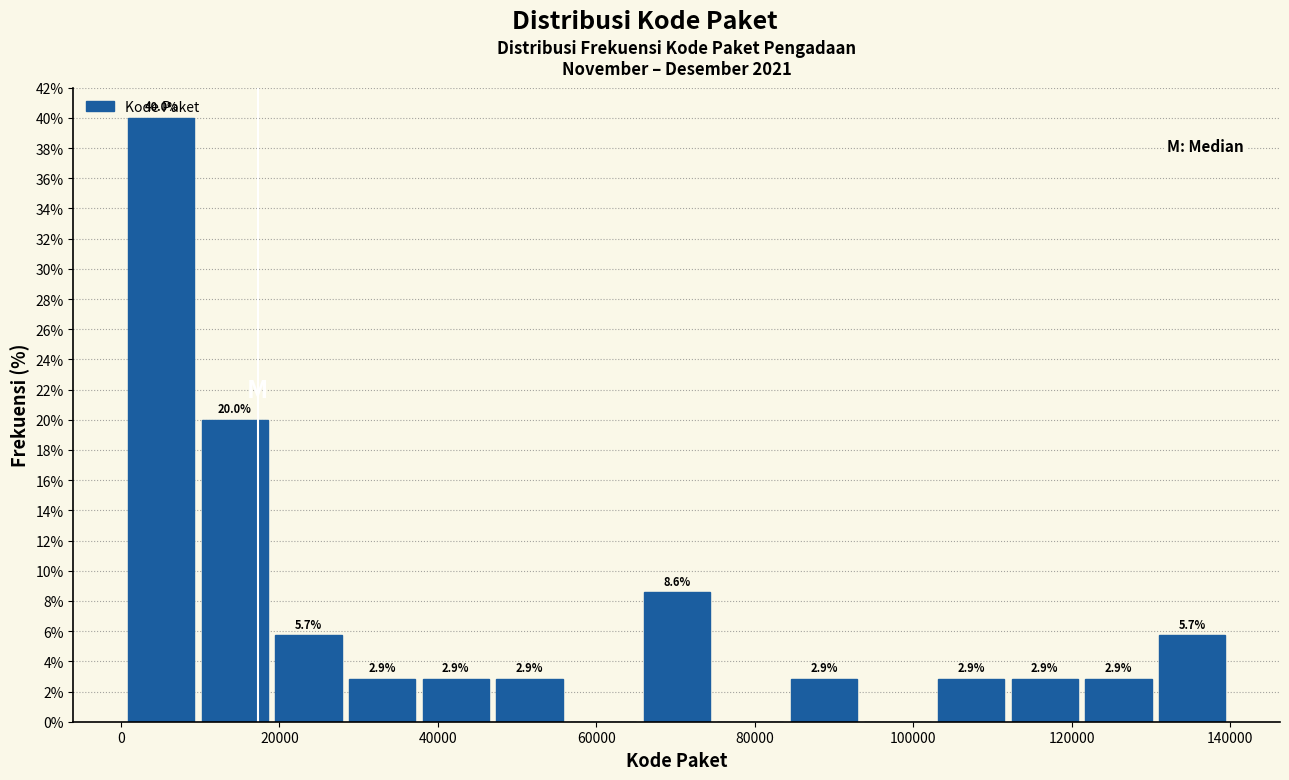

Over which range of the x-axis is the bar tallest?

0 to 10000